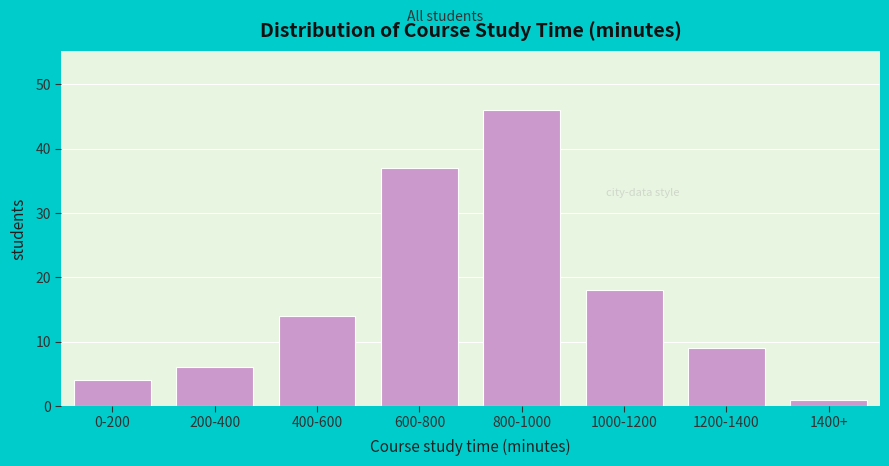

Reading right to left, list all the values displayed in this chart.

1	9	18	46	37	14	6	4